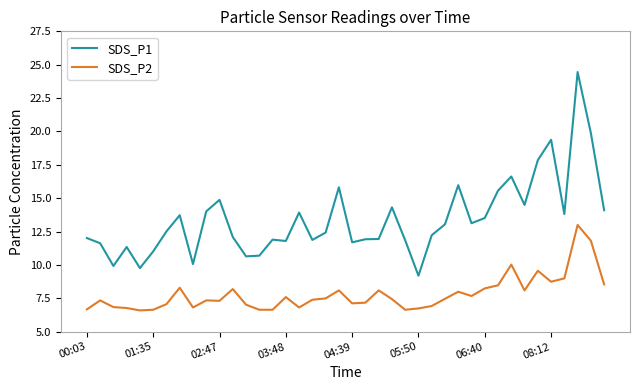

True or false: SDS_P2 and SDS_P1 intersect in this chart.

False